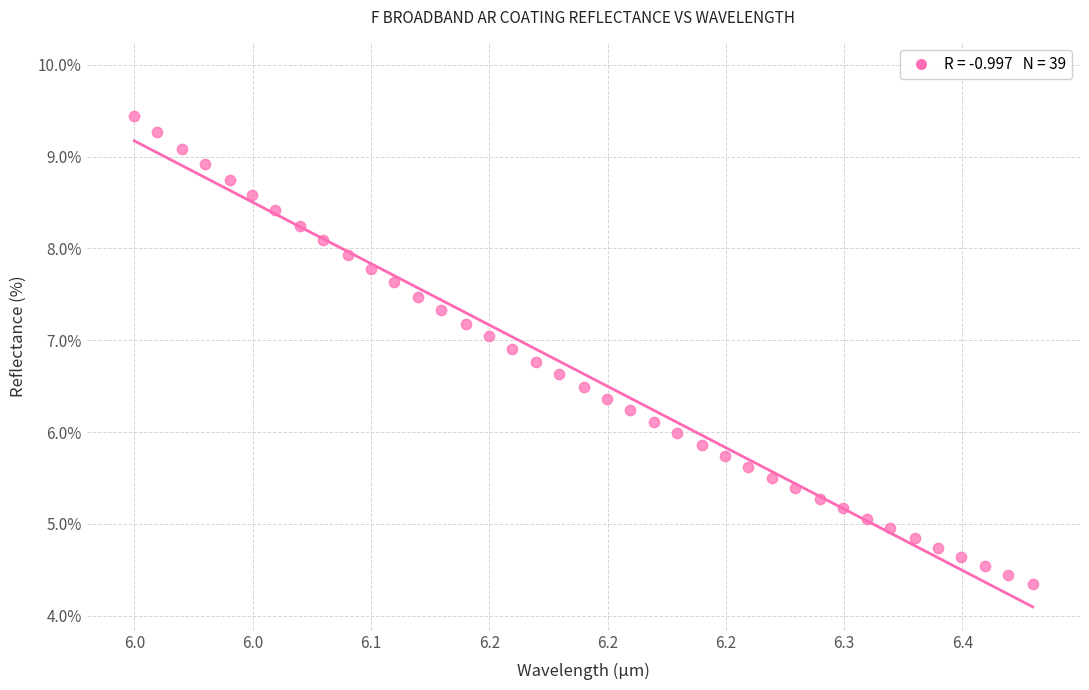

What is the range of X values (max minus min)?

0.4